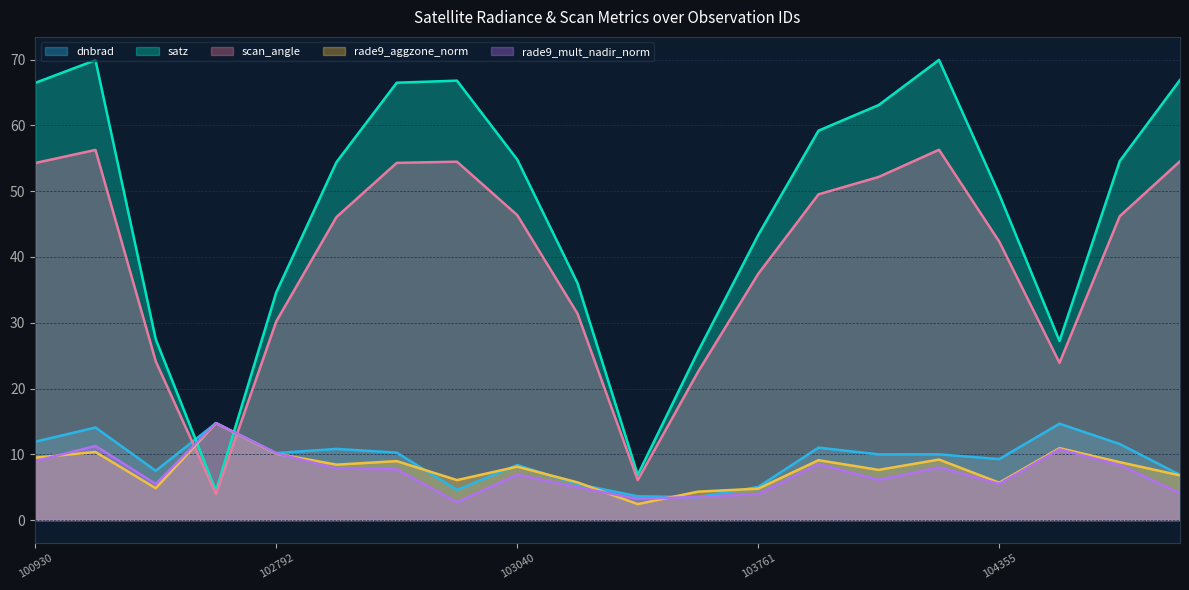

How many values in the satz series exceed 54?

11